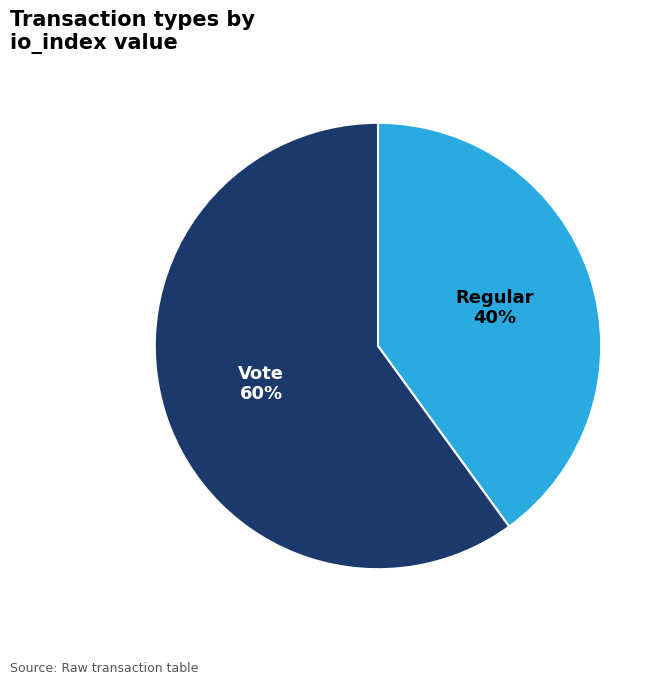

Does any single category account for the majority?

Yes